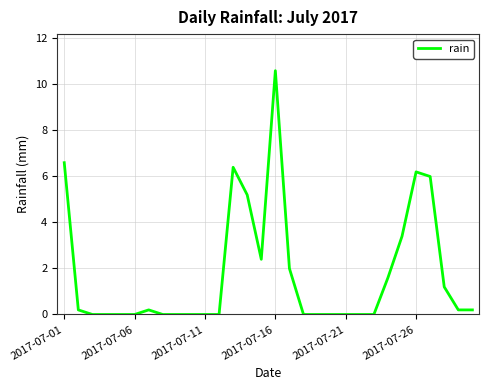

Does the chart display data point markers on the line(s)?

No